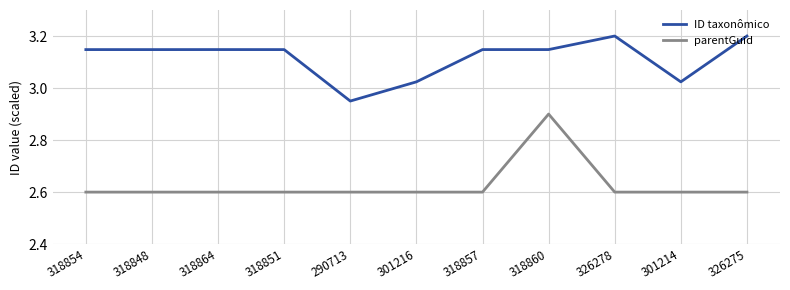

What is the total value across all series at 301214?

5.6